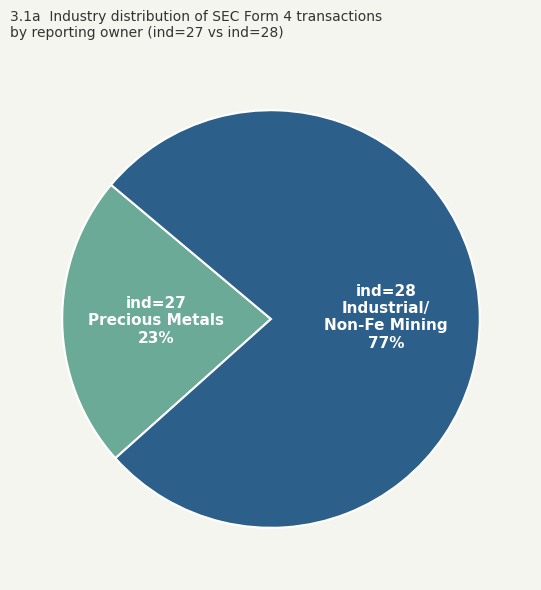

To the nearest percent, what is the average slice percentage?

50%